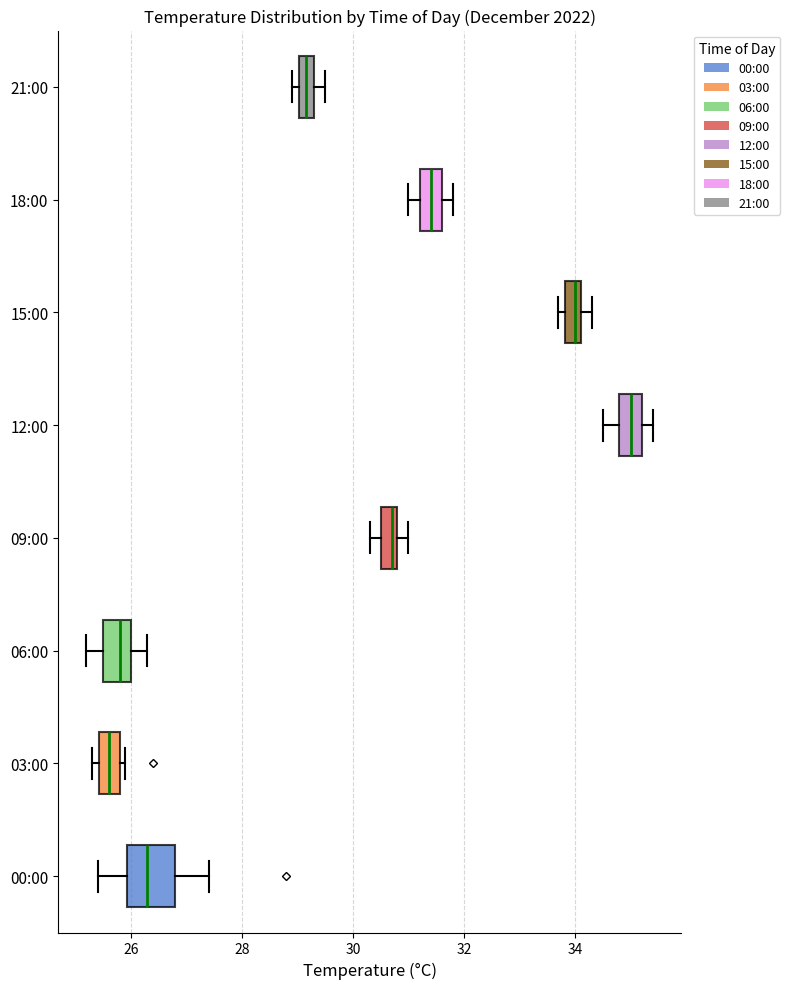

Comparing the boxes themselves (not the whiskers), which one is the widest?

00:00